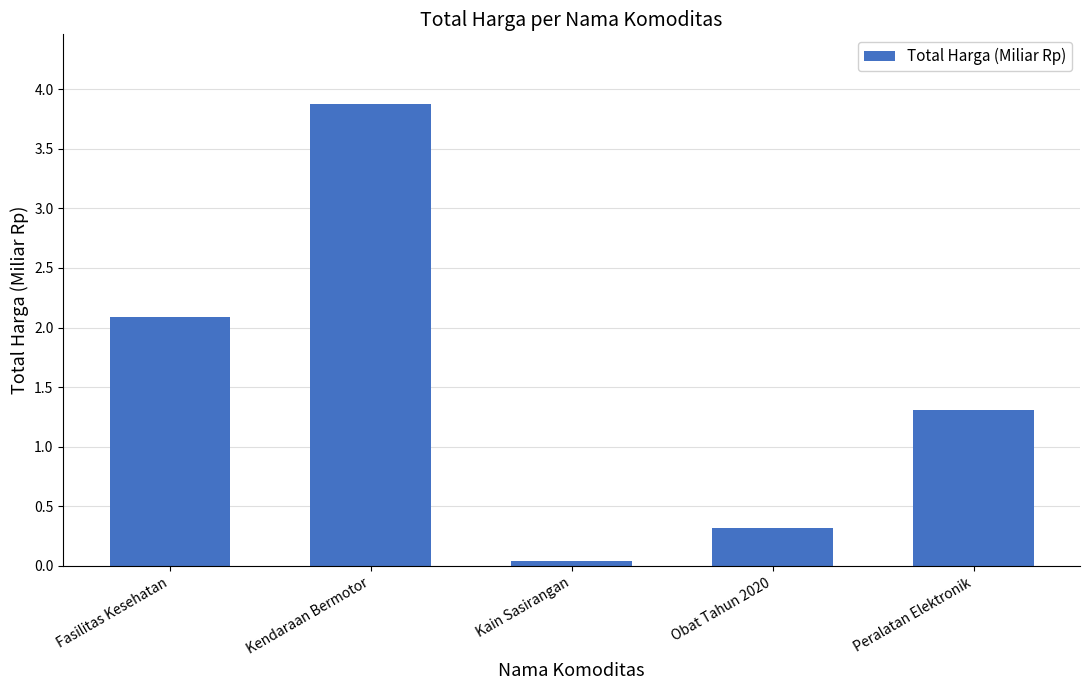

What is the sum of all values?

7.6